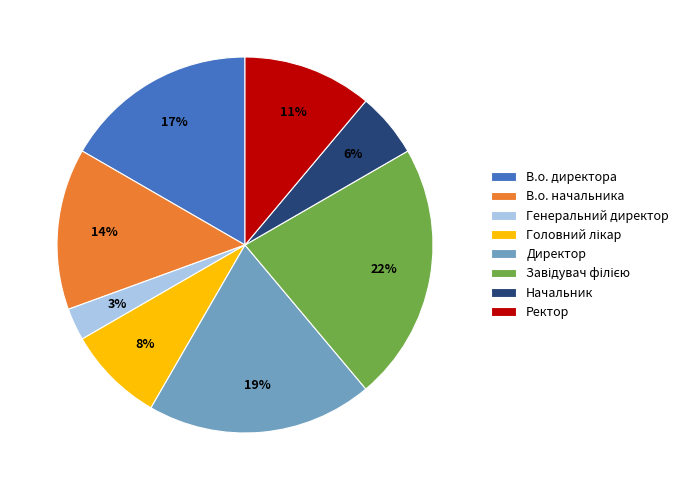

Do Генеральний директор and Ректор together represent more than half of the pie?

No